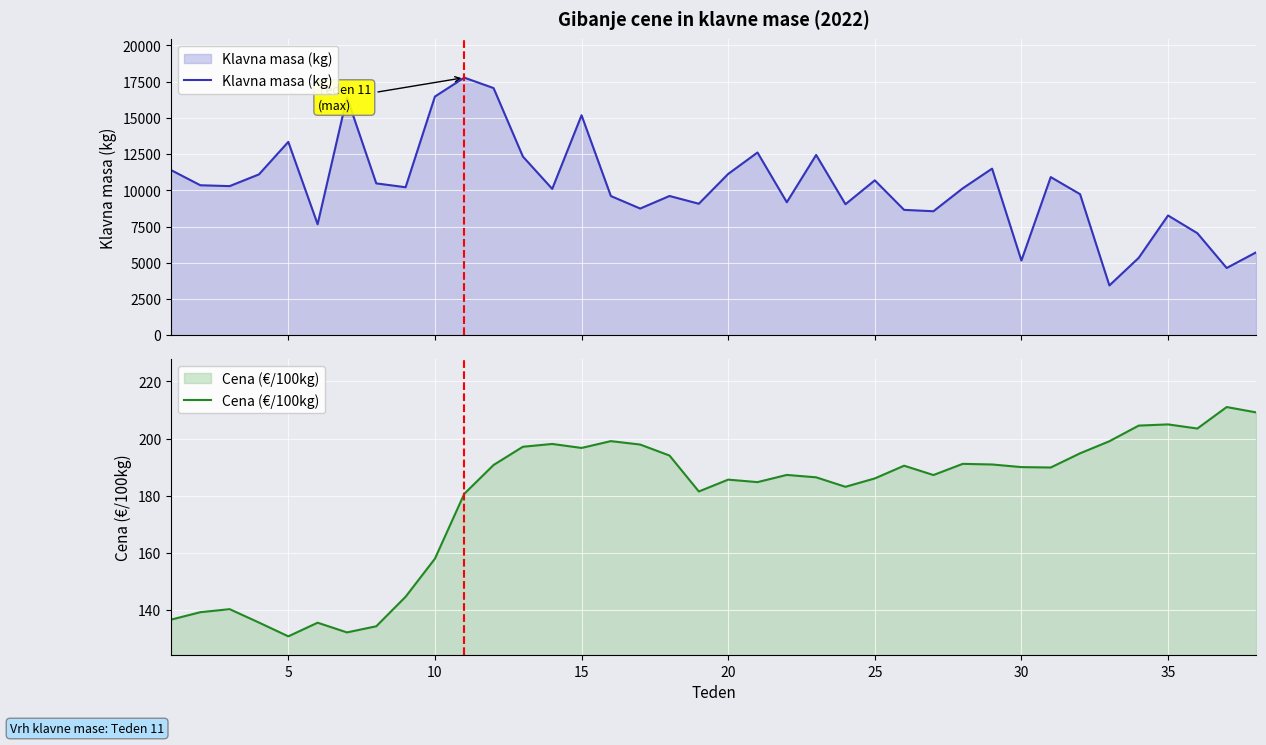

How many interior local valleys does the Cena (€/100kg) series have?

9